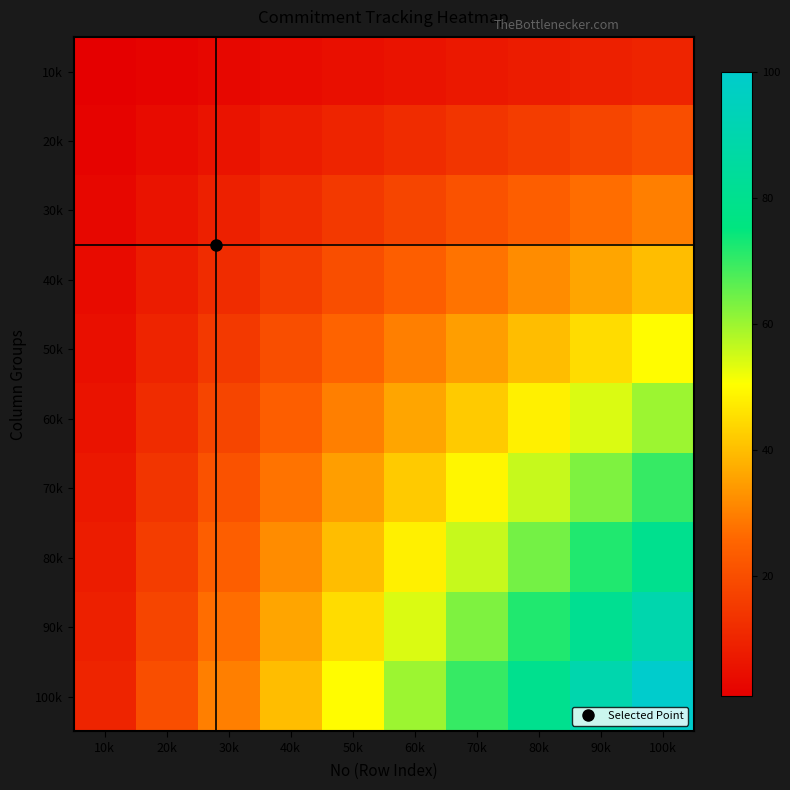

At which category is the sum across all series the highest?

100k